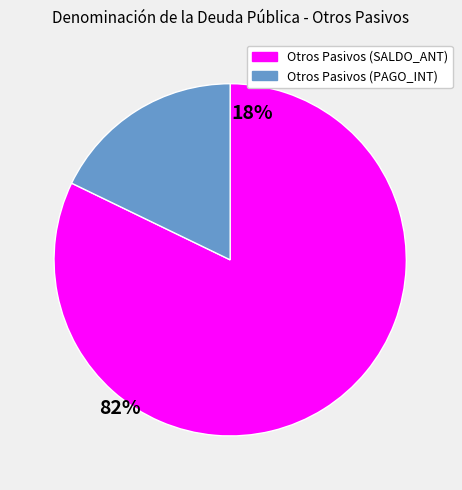

What is the smallest slice in the pie chart?

Otros Pasivos (PAGO_INT)